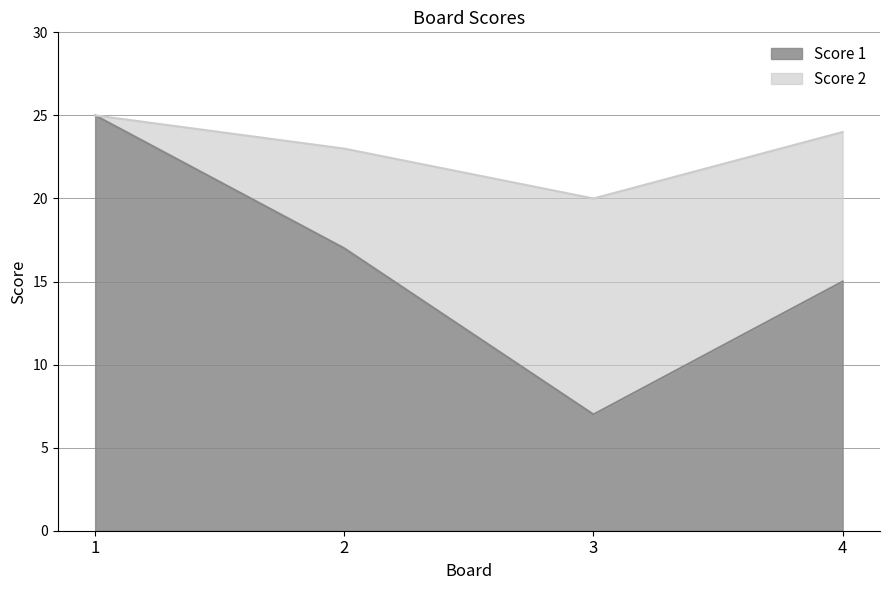

Rank the categories by value from highest to lowest.

1, 2, 4, 3